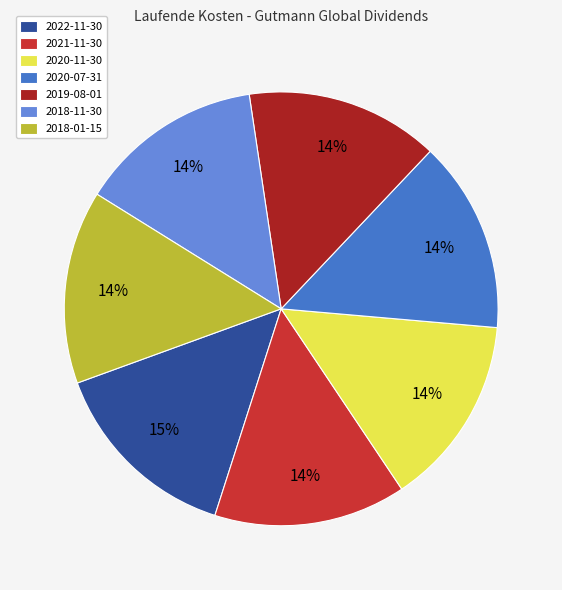

Is 2020-07-31 the majority of the pie?

No